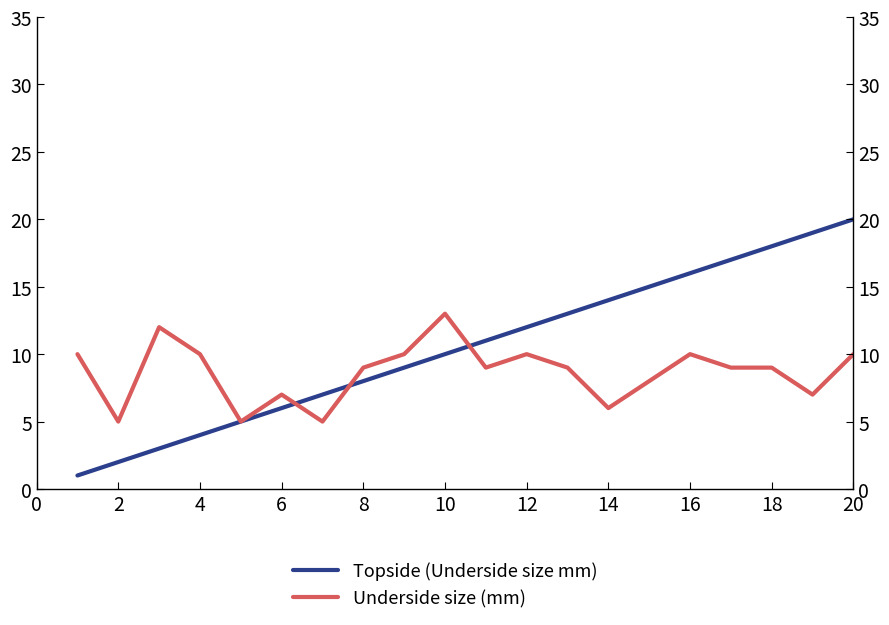

Which series changed the most between 10 and 12?

Underside size (mm)